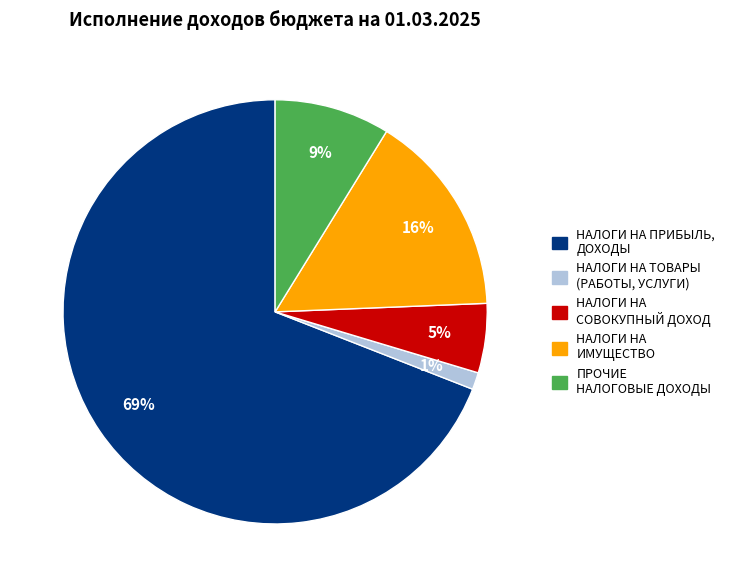

Do НАЛОГИ НА СОВОКУПНЫЙ ДОХОД and ПРОЧИЕ НАЛОГОВЫЕ ДОХОДЫ together represent more than half of the pie?

No